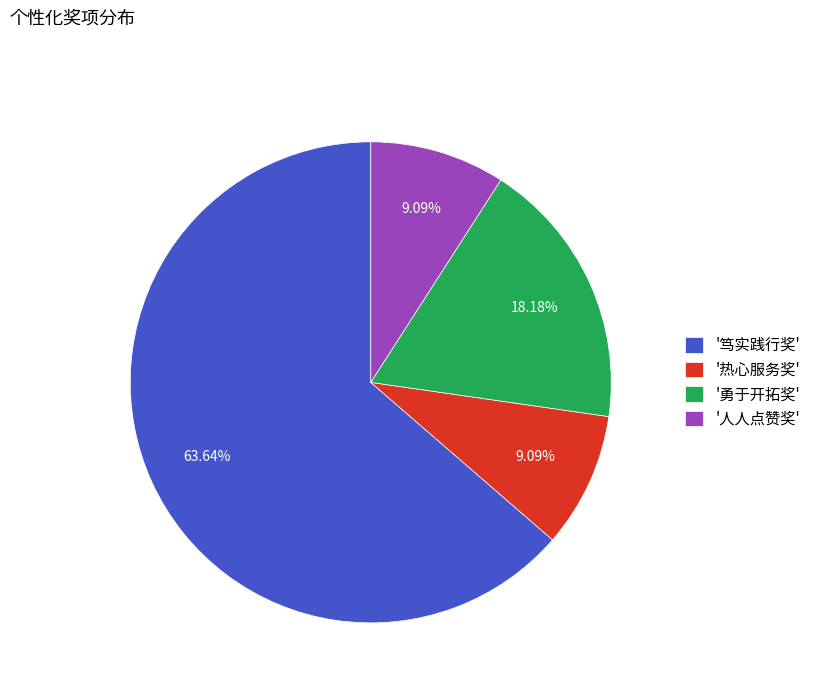

What is the largest slice in the pie chart?

'笃实践行奖'